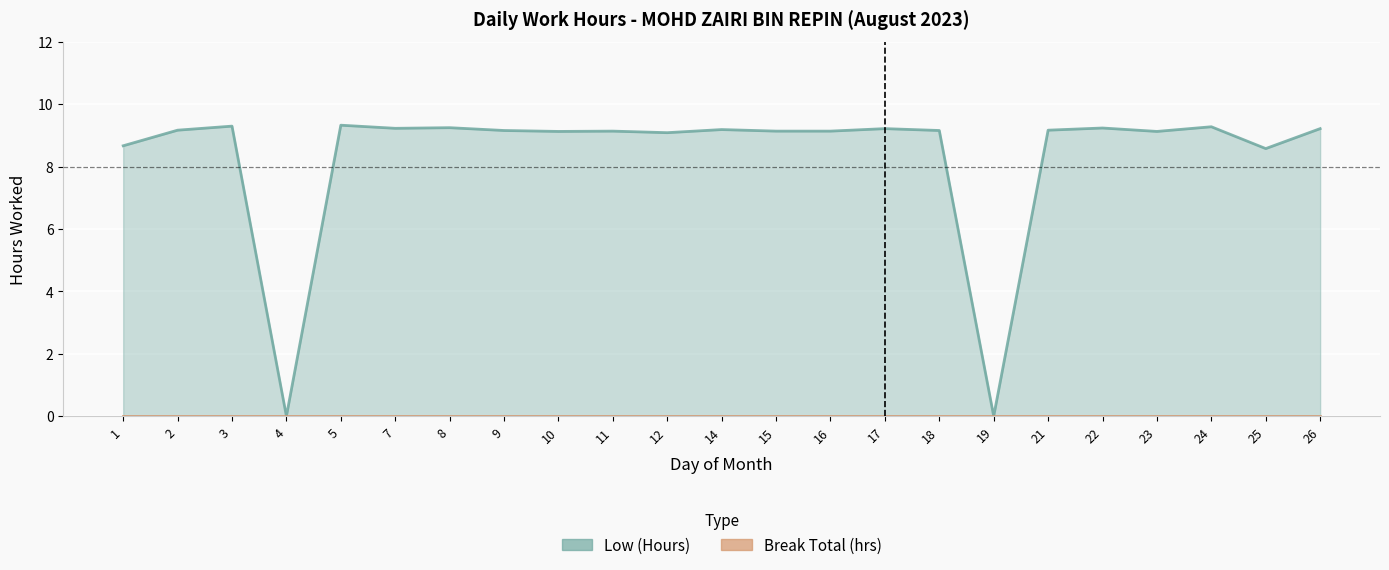

At which category does the data reach its first local valley?

4